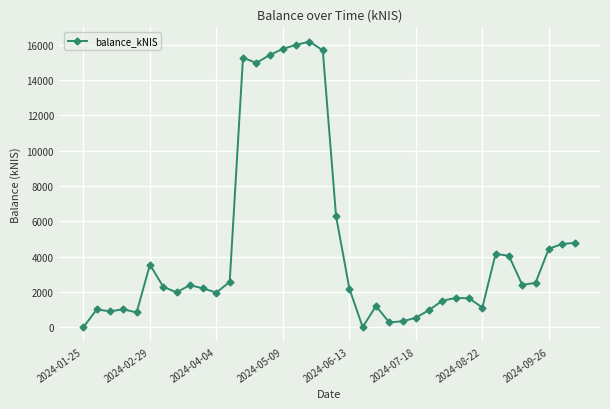

What is the maximum value shown in the chart?

16179.9